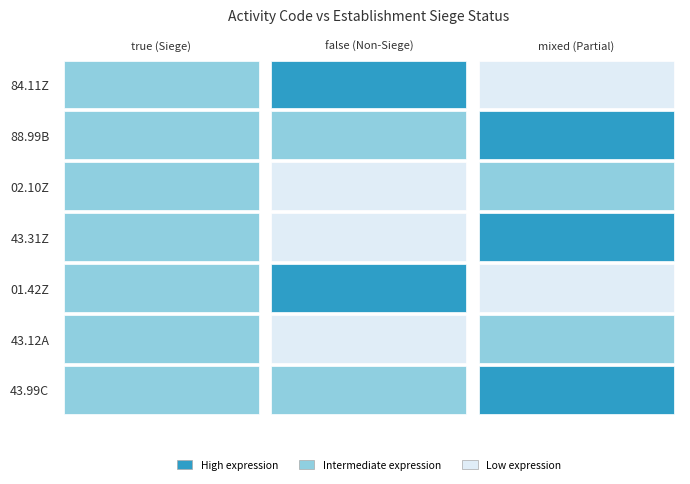

Reading left to right, extract all data points from this chart.

true: 84.11Z=1	88.99B=1	02.10Z=1	43.31Z=1	01.42Z=1	43.12A=1	43.99C=1
false: 84.11Z=0	88.99B=1	02.10Z=2	43.31Z=2	01.42Z=0	43.12A=2	43.99C=1
mixed: 84.11Z=2	88.99B=0	02.10Z=1	43.31Z=0	01.42Z=2	43.12A=1	43.99C=0